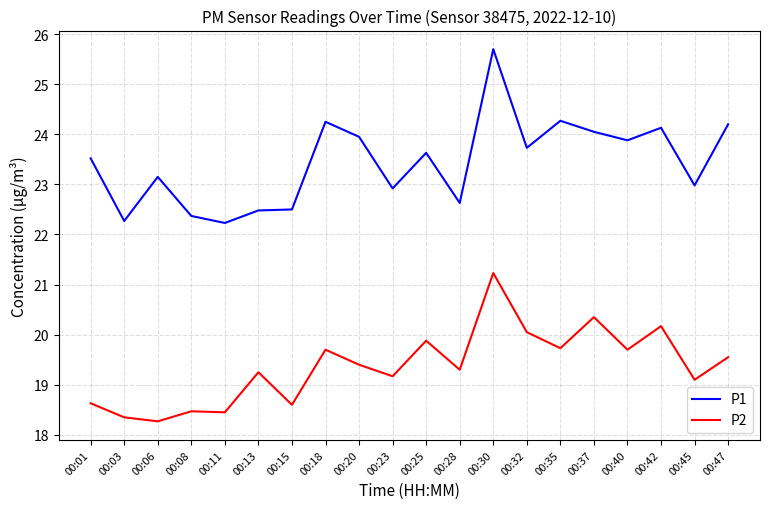

Rank the series by their maximum value, from highest to lowest.

P1, P2